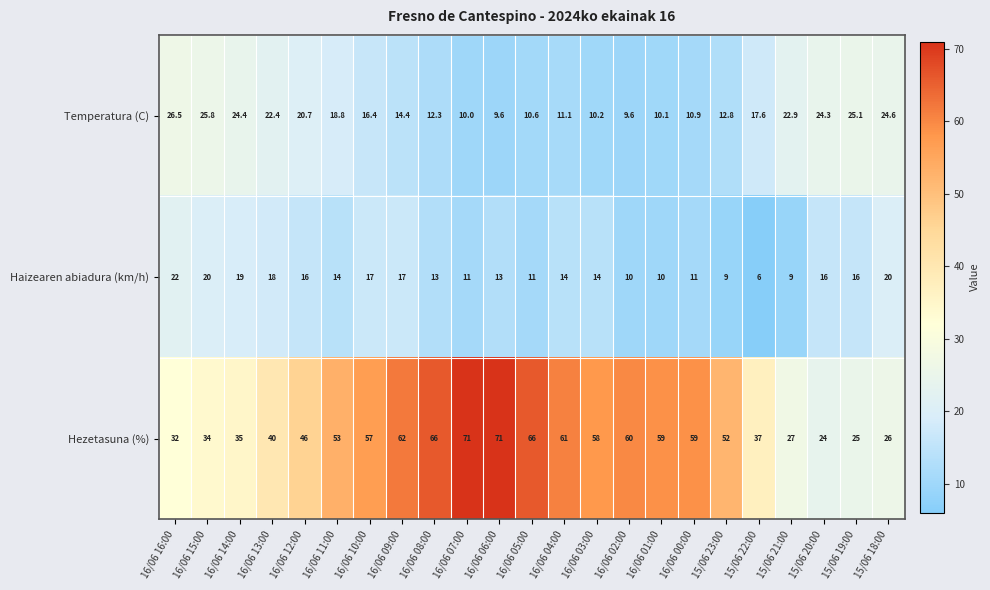

Is it true that Hezetasuna (%) equals 81.6 at 16/06 01:00?

False